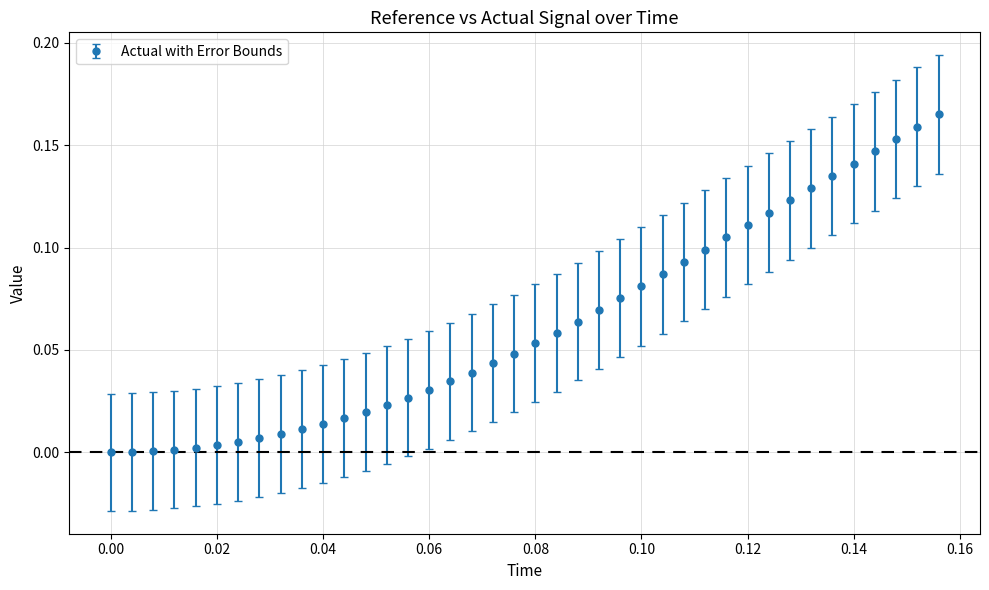

What is the sum of all values?

2.5